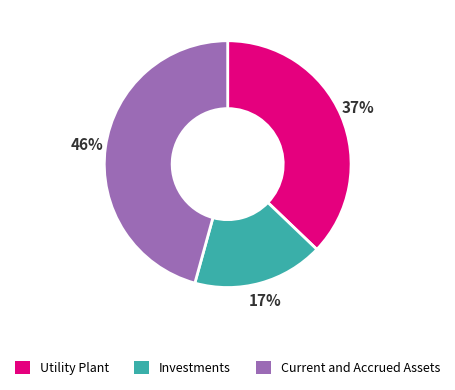

To the nearest percent, what is the average slice percentage?

33%